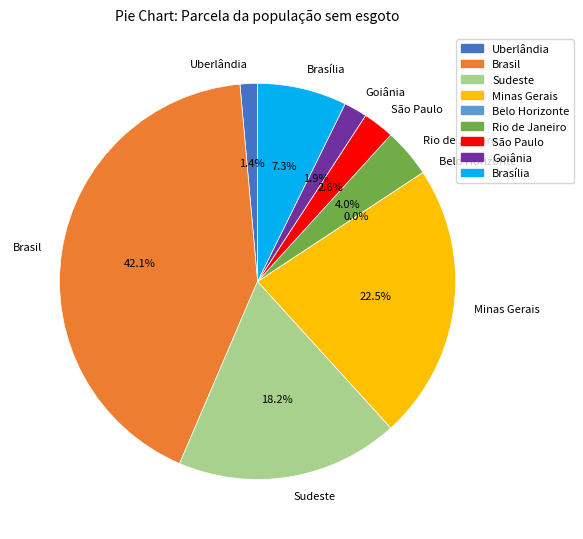

What is the largest slice in the pie chart?

Brasil